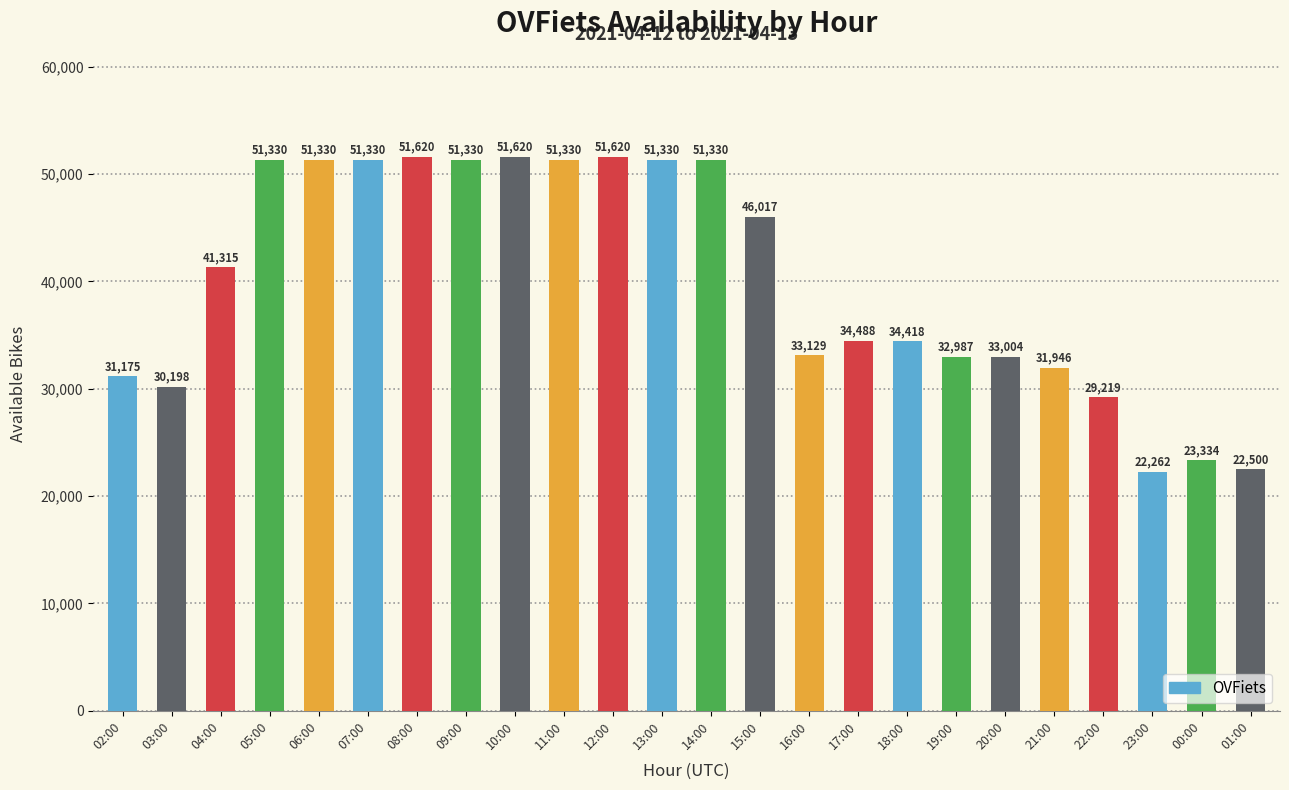

How many data points are less than 41315?

12